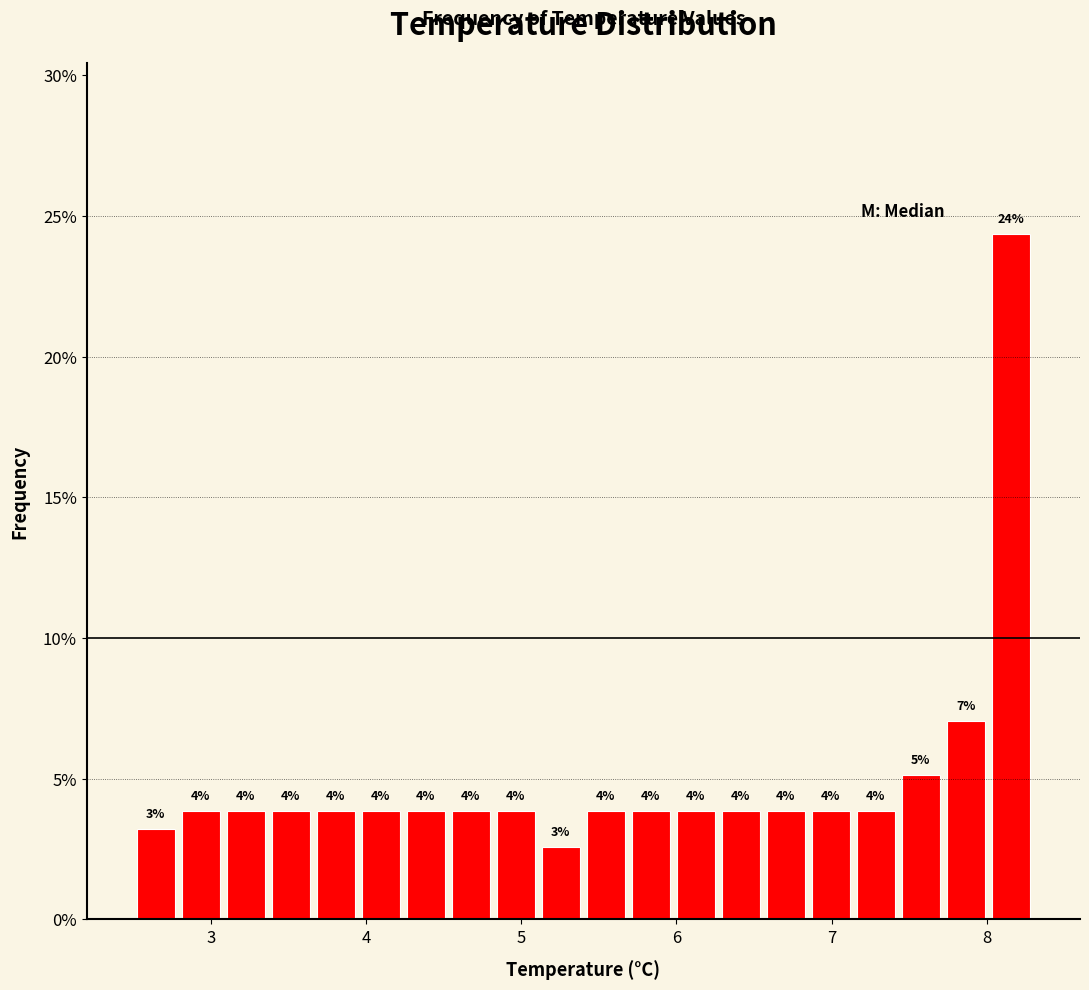

Read against the x-axis, roughly where is the centre of the tallest bar?

8.2